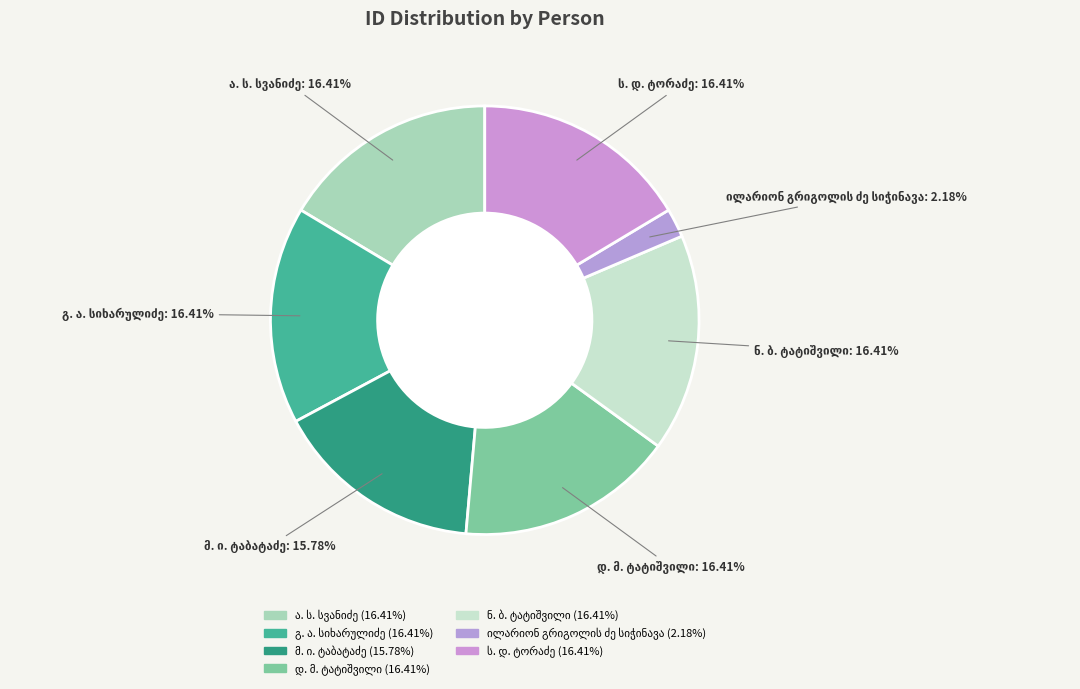

Count the number of slices in the pie.

7